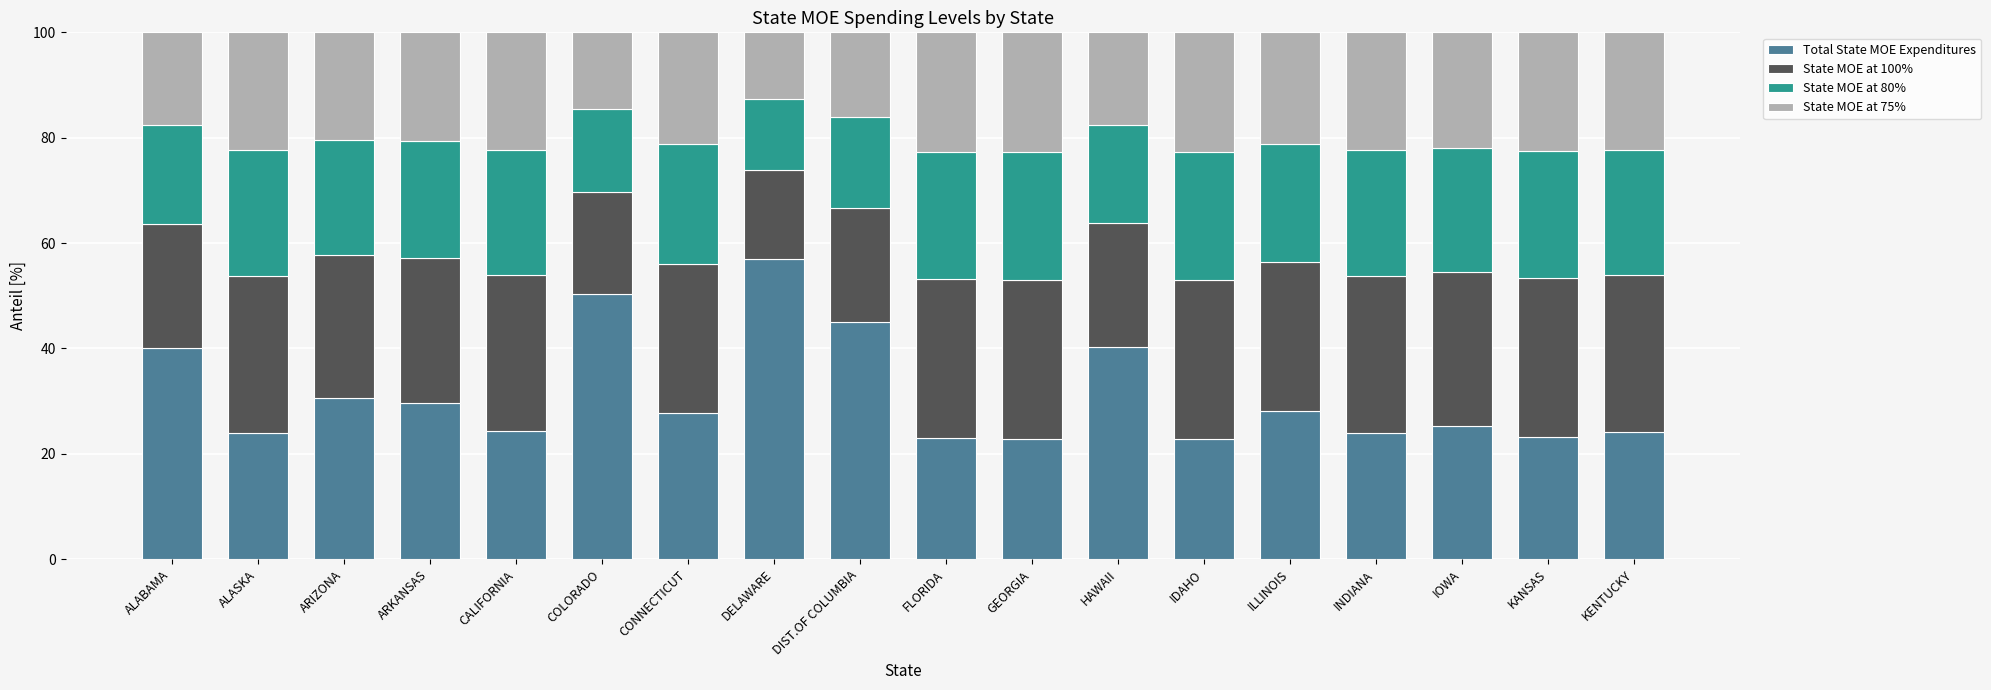

What is the lowest value of the Total State MOE Expenditures series?

22.7